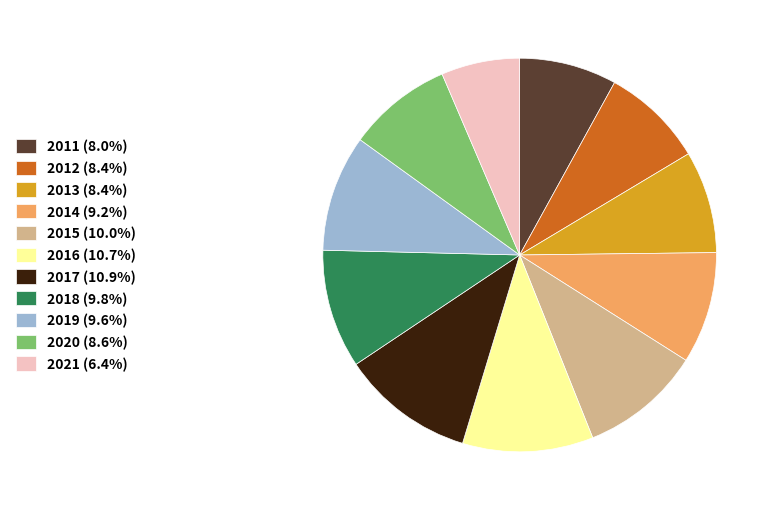

How many slices are in this pie chart?

11